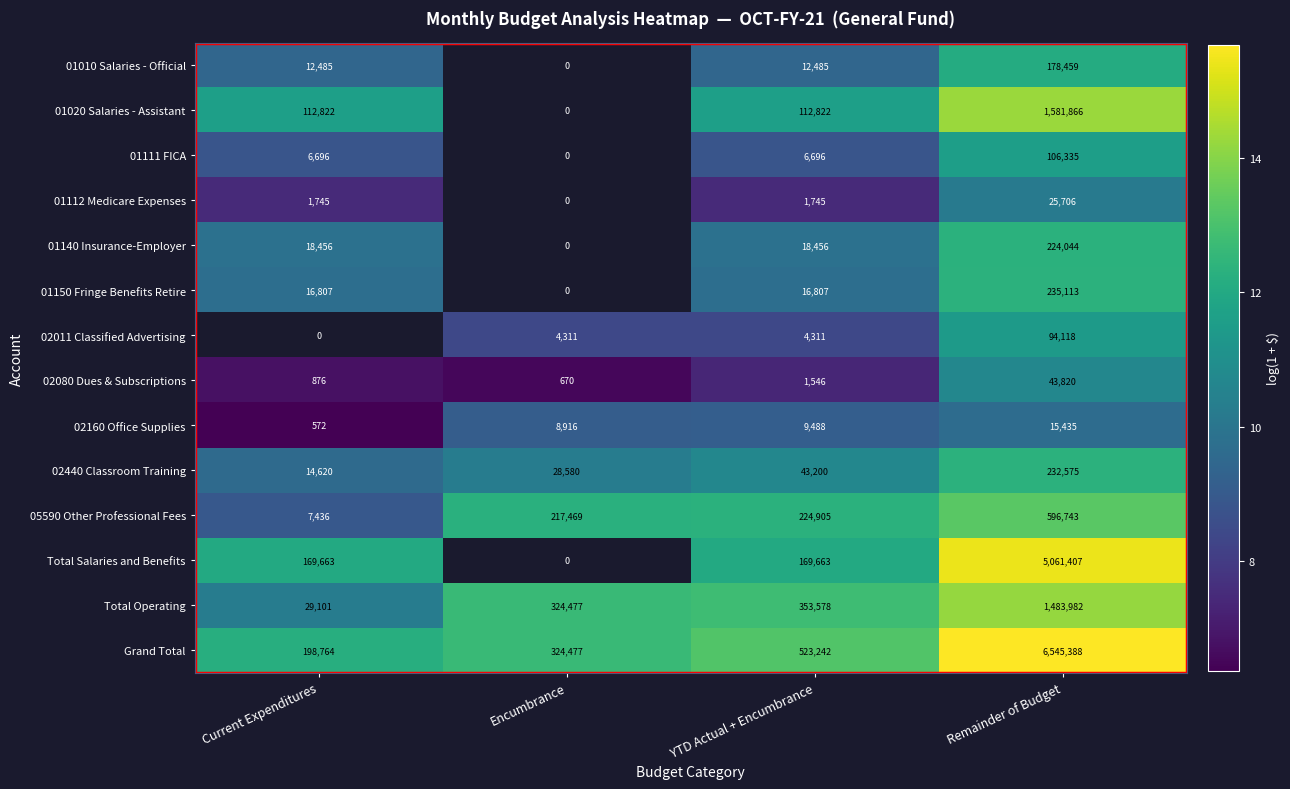

The value of 02440 Classroom Training at Encumbrance is 28580. True or false?

True